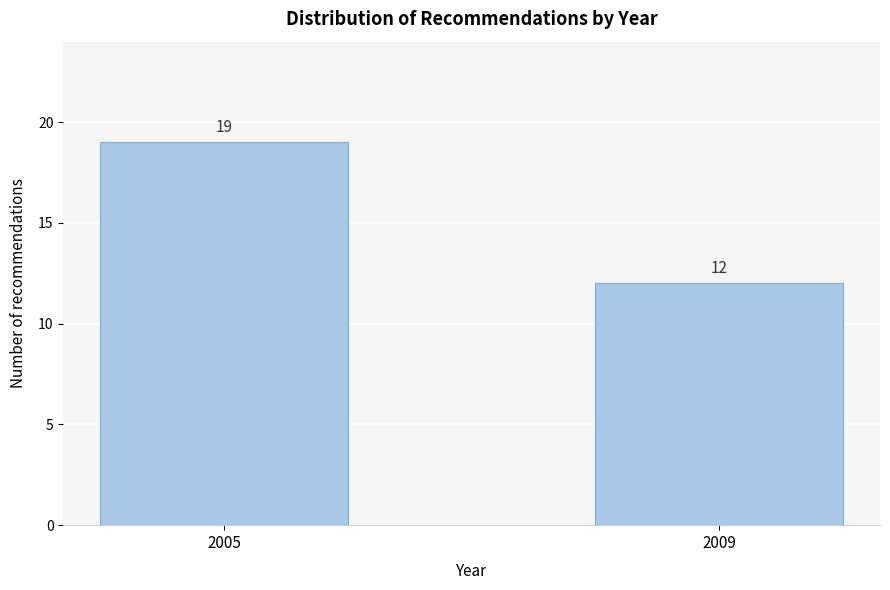

Reading left to right, what are all the values shown in this chart?

19	12